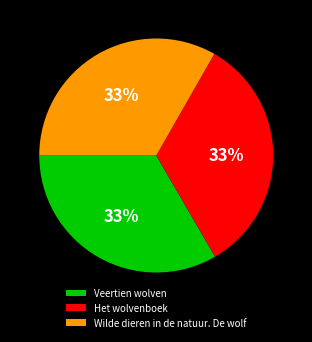

The Het wolvenboek slice represents 33% of the pie. True or false?

True